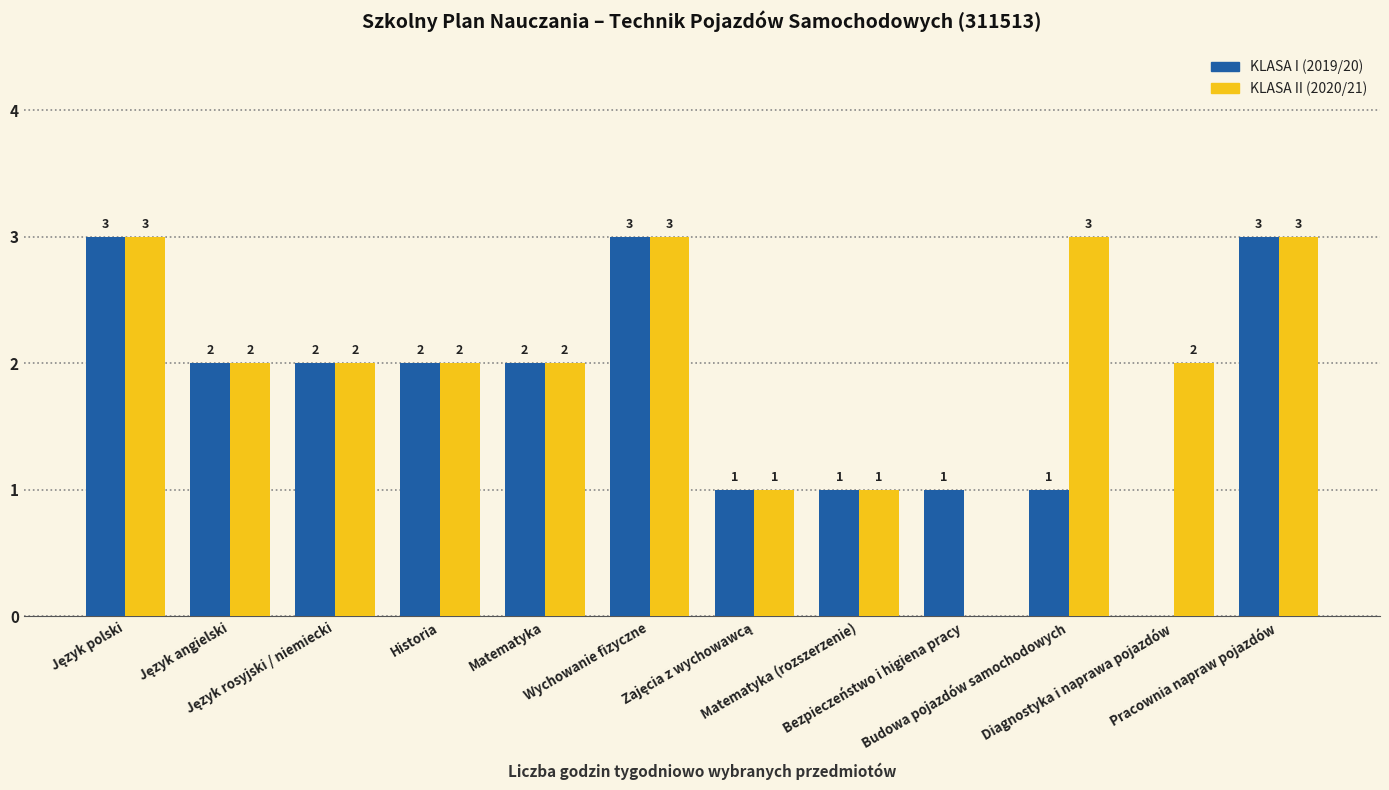

What is the sum of all KLASA I (2019/20) values?

21